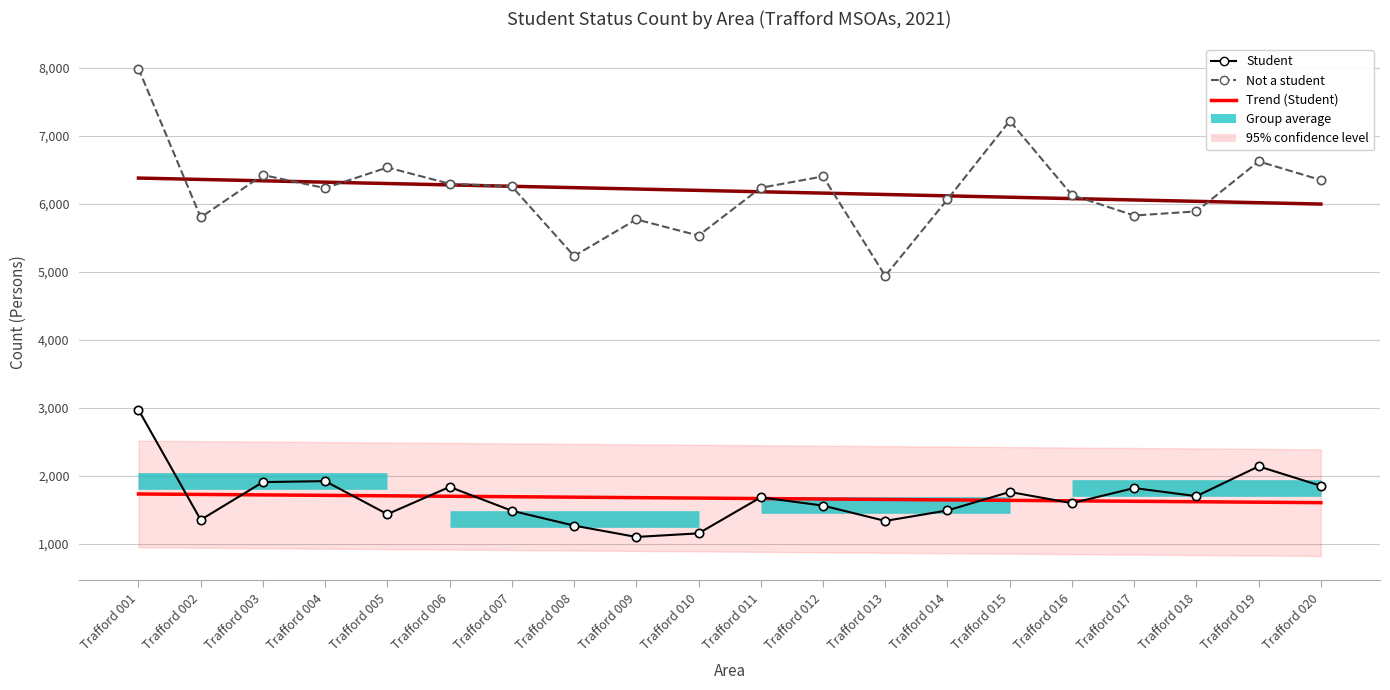

Which category has the highest value in the Student series?

Trafford 001